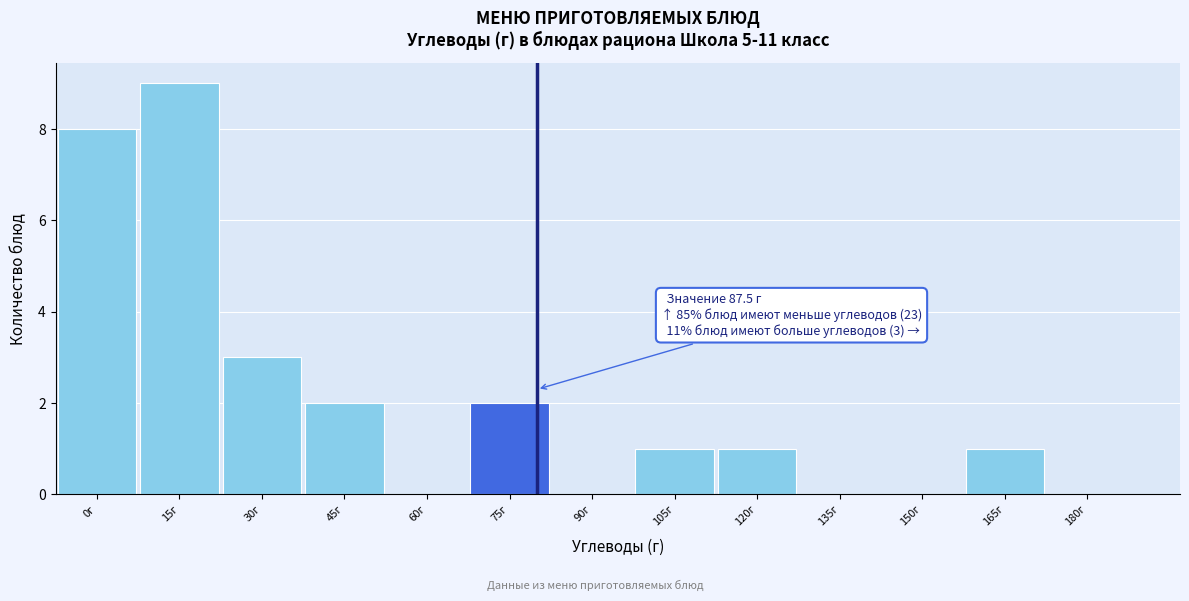

Reading left to right, what are all the values shown in this chart?

0г=8	15г=9	30г=3	45г=2	60г=0	75г=2	90г=0	105г=1	120г=1	135г=0	150г=0	165г=1	180г=0